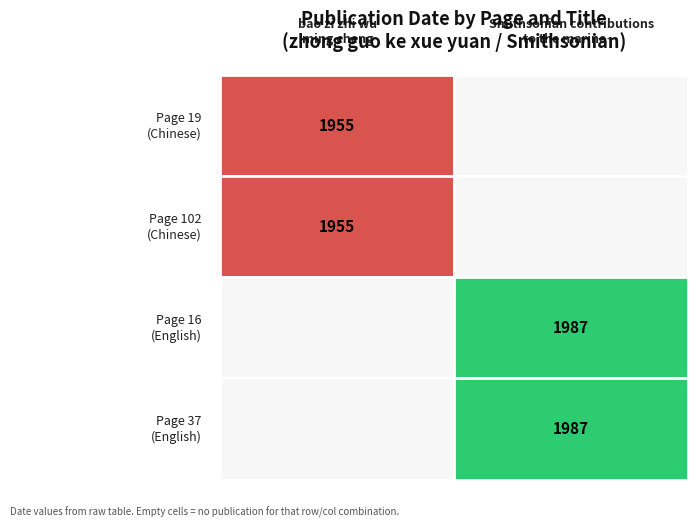

The bao zi zhi wu ming cheng series shows 1955 at 0. True or false?

True